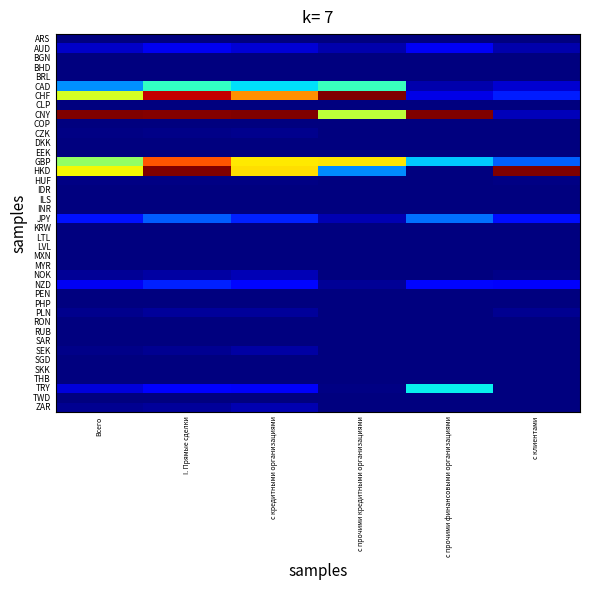

What is the total value across all series at I. Прямые сделки?

4.9